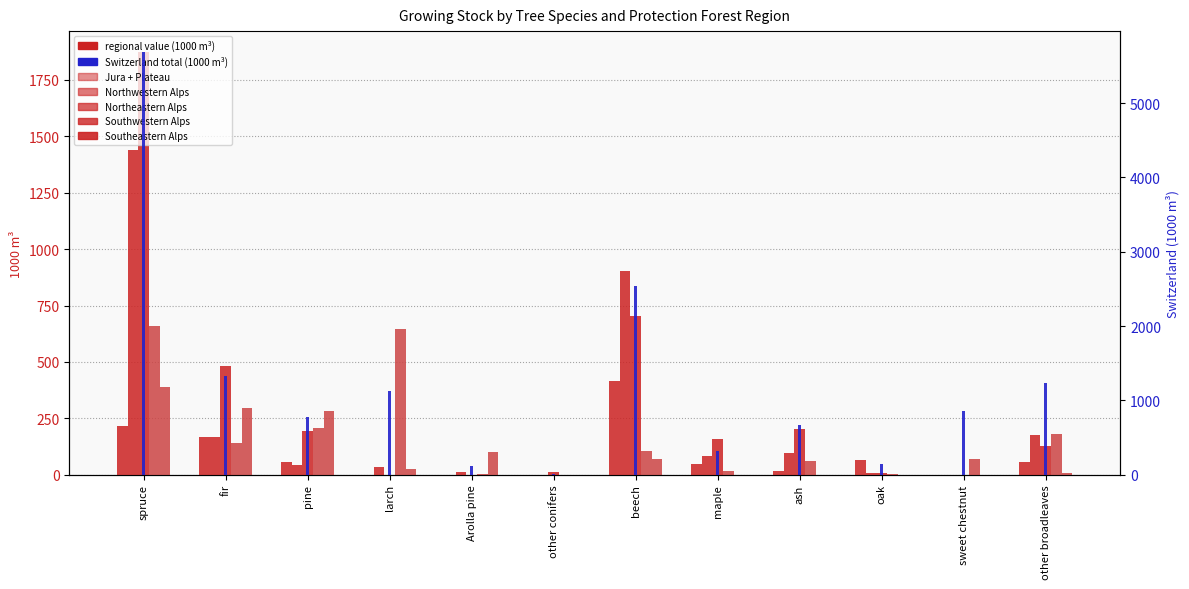

Reading left to right, extract all data points from this chart.

Jura + Plateau: spruce=217	fir=168	pine=57	larch=0	Arolla pine=0	other conifers=0	beech=417	maple=47	ash=14	oak=65	sweet chestnut=0	other broadleaves=57
Northwestern Alps: spruce=1438	fir=165	pine=42	larch=34	Arolla pine=12	other conifers=0	beech=901	maple=82	ash=97	oak=8	sweet chestnut=0	other broadleaves=177
Northeastern Alps: spruce=1873	fir=480	pine=193	larch=0	Arolla pine=0	other conifers=11	beech=702	maple=156	ash=204	oak=6	sweet chestnut=0	other broadleaves=126
Southwestern Alps: spruce=659	fir=140	pine=205	larch=647	Arolla pine=2	other conifers=0	beech=104	maple=16	ash=62	oak=4	sweet chestnut=71	other broadleaves=182
Southeastern Alps: spruce=389	fir=294	pine=282	larch=27	Arolla pine=100	other conifers=0	beech=68	maple=0	ash=0	oak=0	sweet chestnut=0	other broadleaves=6
Switzerland: spruce=5685	fir=1324	pine=779	larch=1125	Arolla pine=115	other conifers=11	beech=2535	maple=322	ash=672	oak=142	sweet chestnut=860	other broadleaves=1240